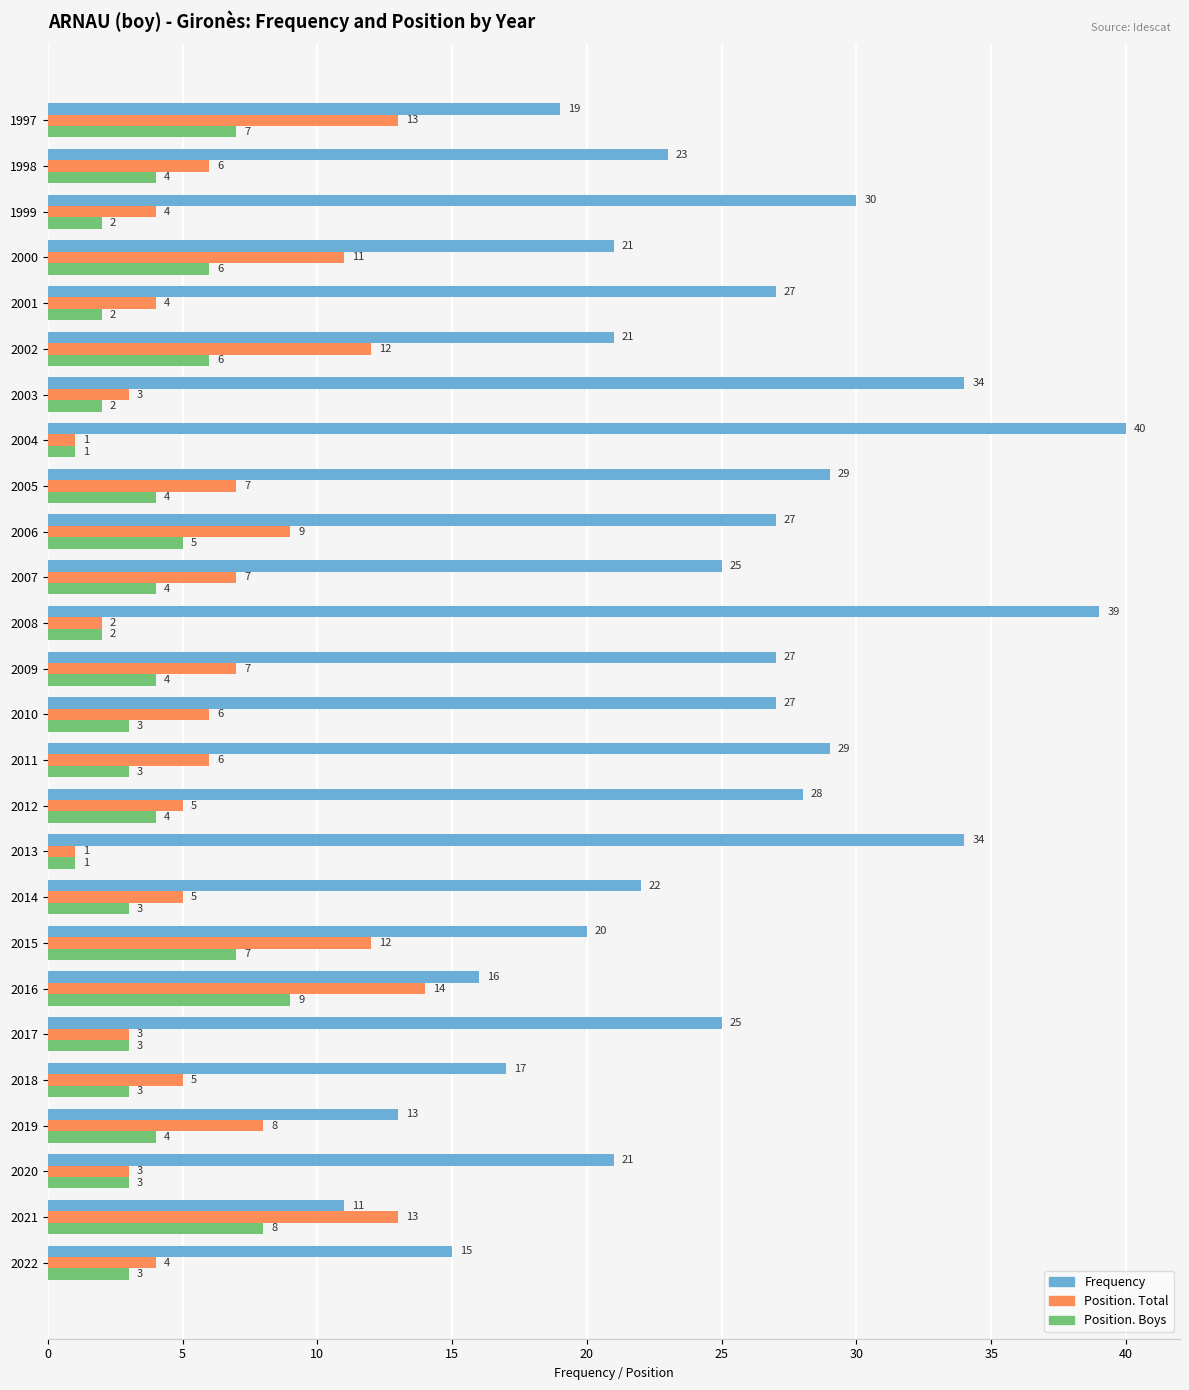

True or false: Position. Boys has a value of 12 at 2015.

False